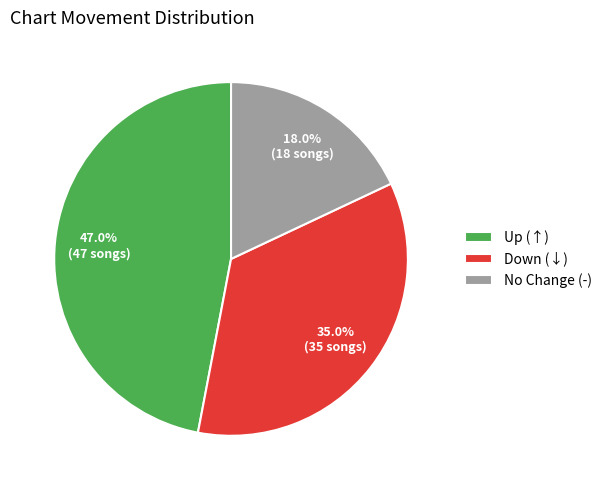

What is the smallest slice in the pie chart?

No Change (-)